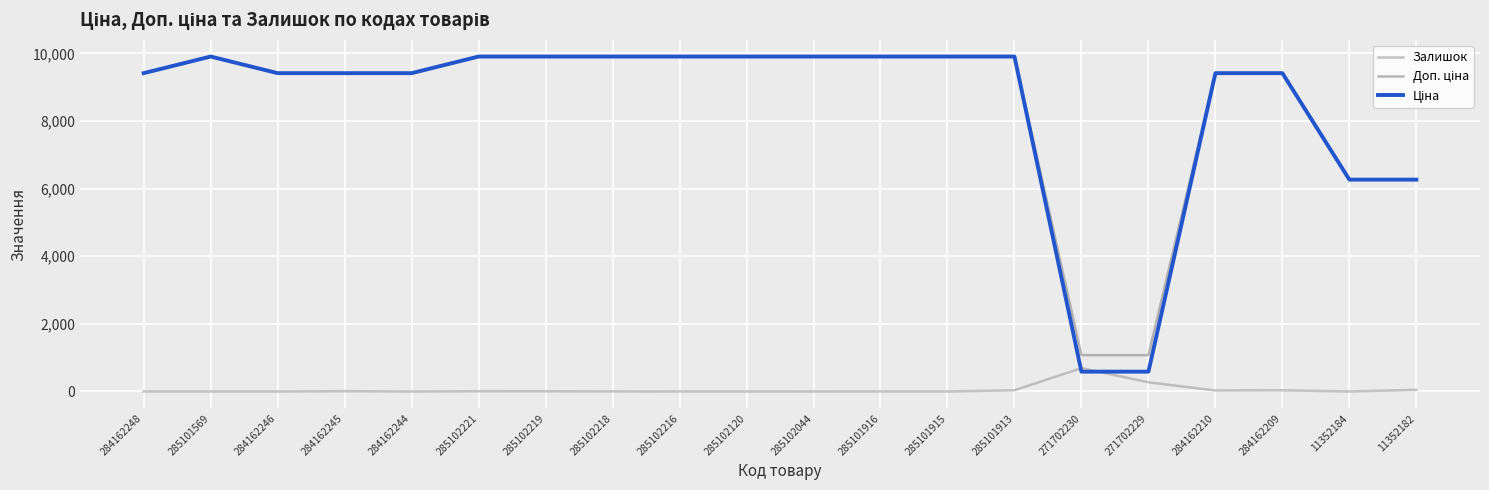

What is the difference between the highest and lowest values at 271702230?

488.5